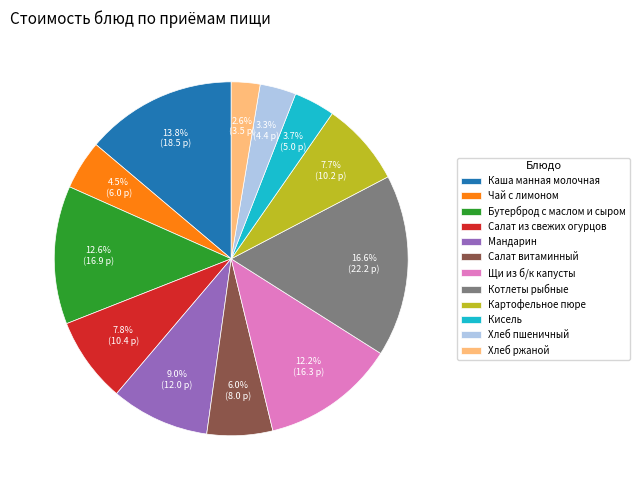

Is there any slice that represents more than half of the pie?

No